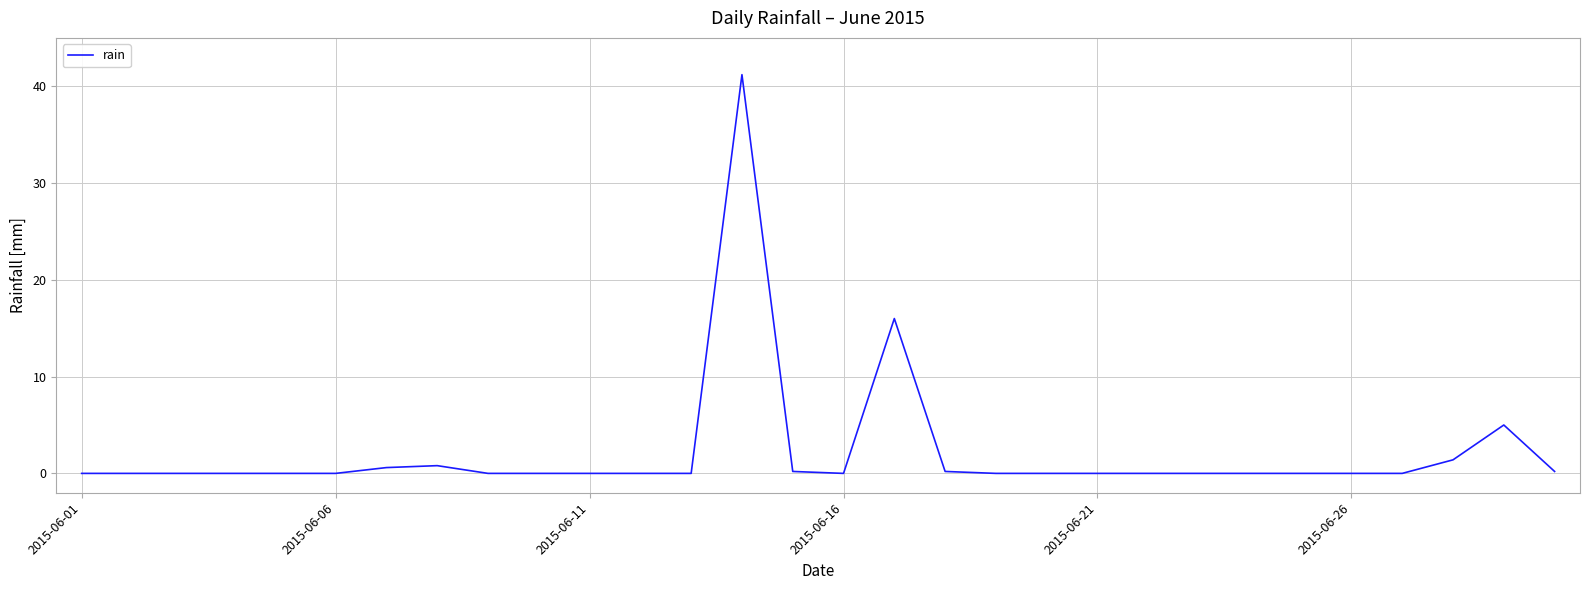

What is the greatest value displayed?

41.2